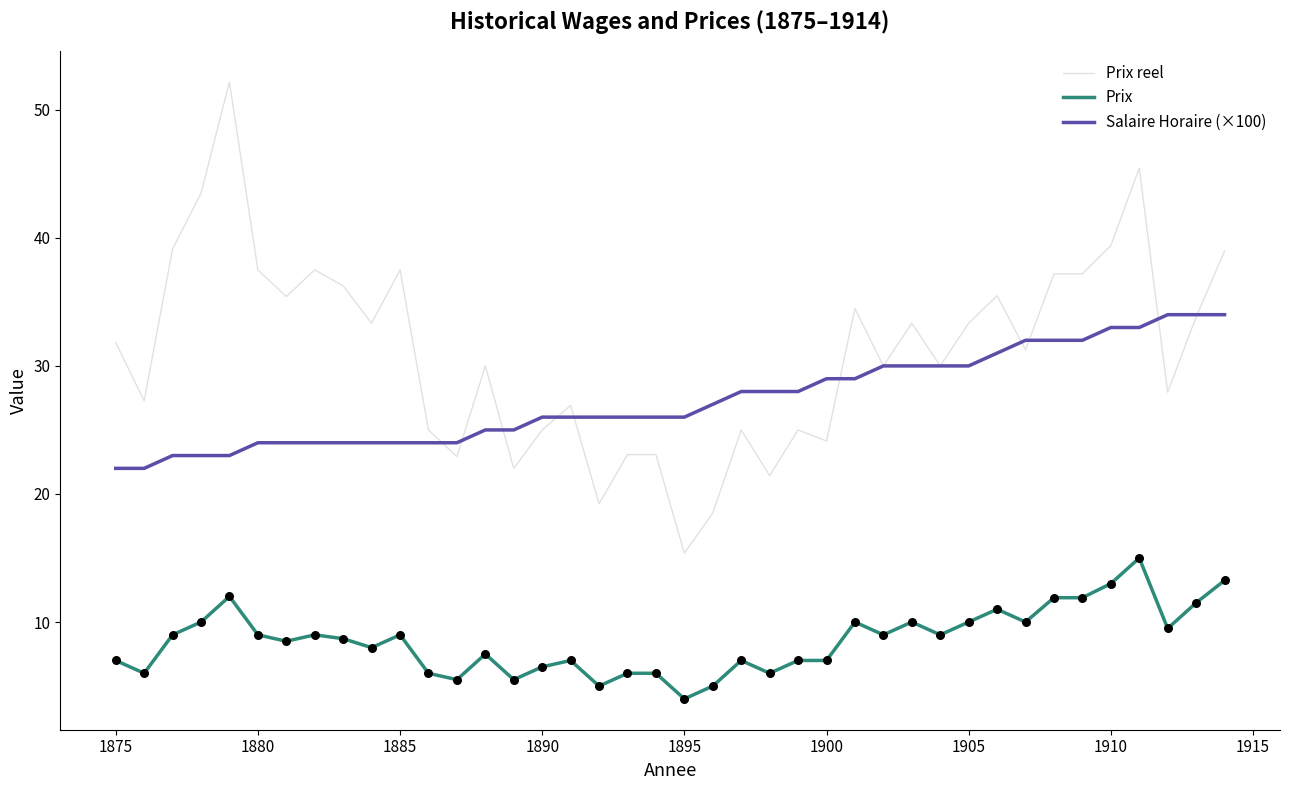

At how many categories does at least one series exceed 11?

40